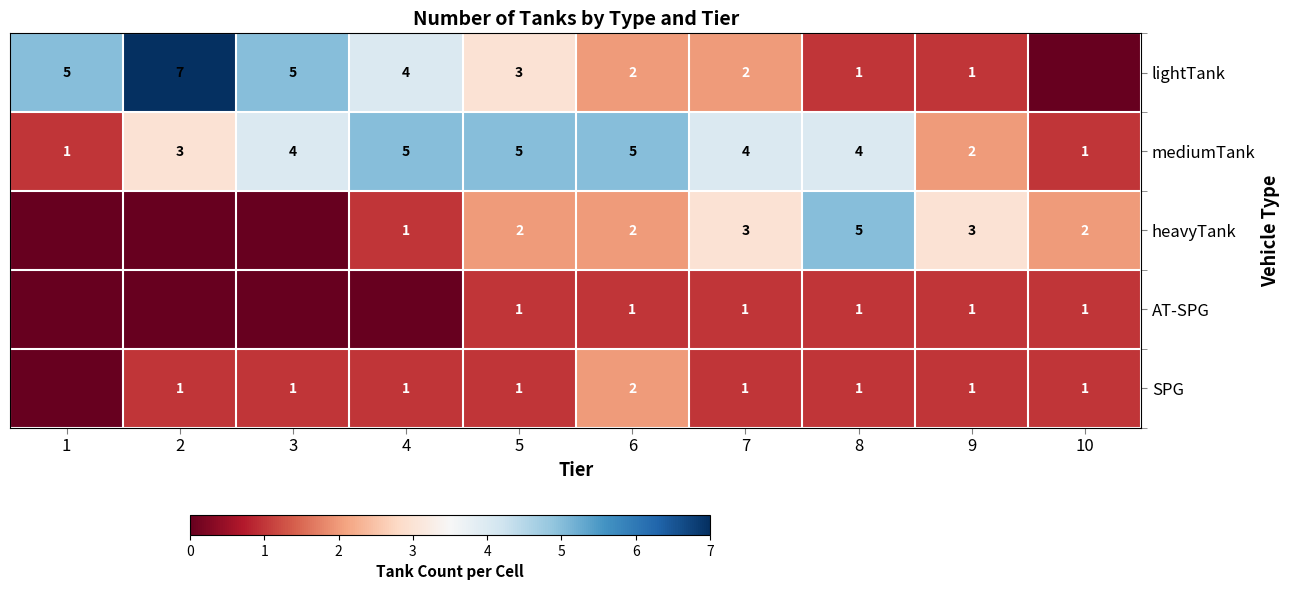

Between 8 and 1, which is larger?

1